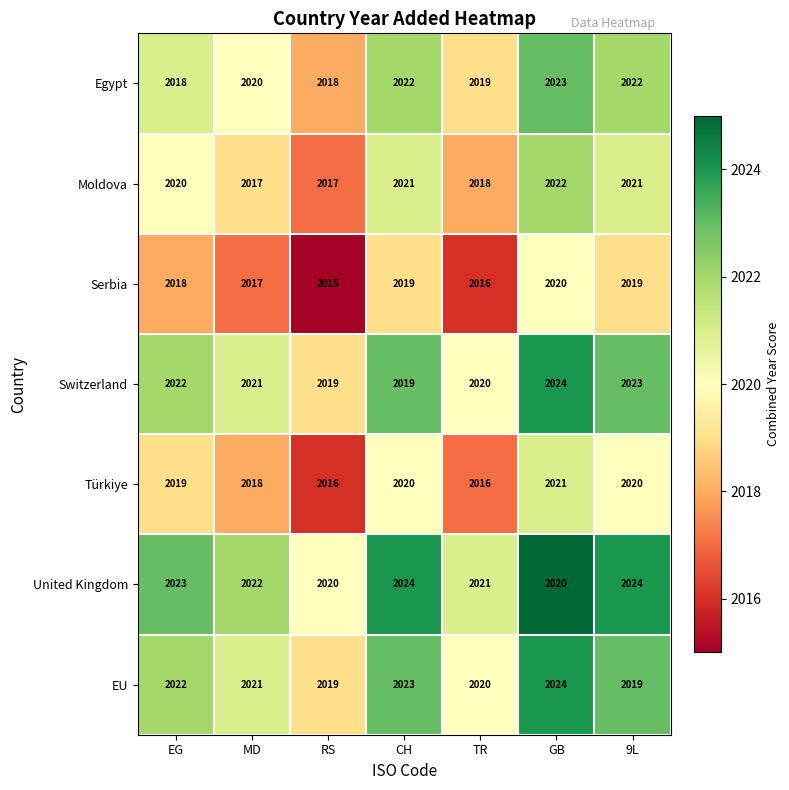

What is the sum of all United Kingdom values?

14154